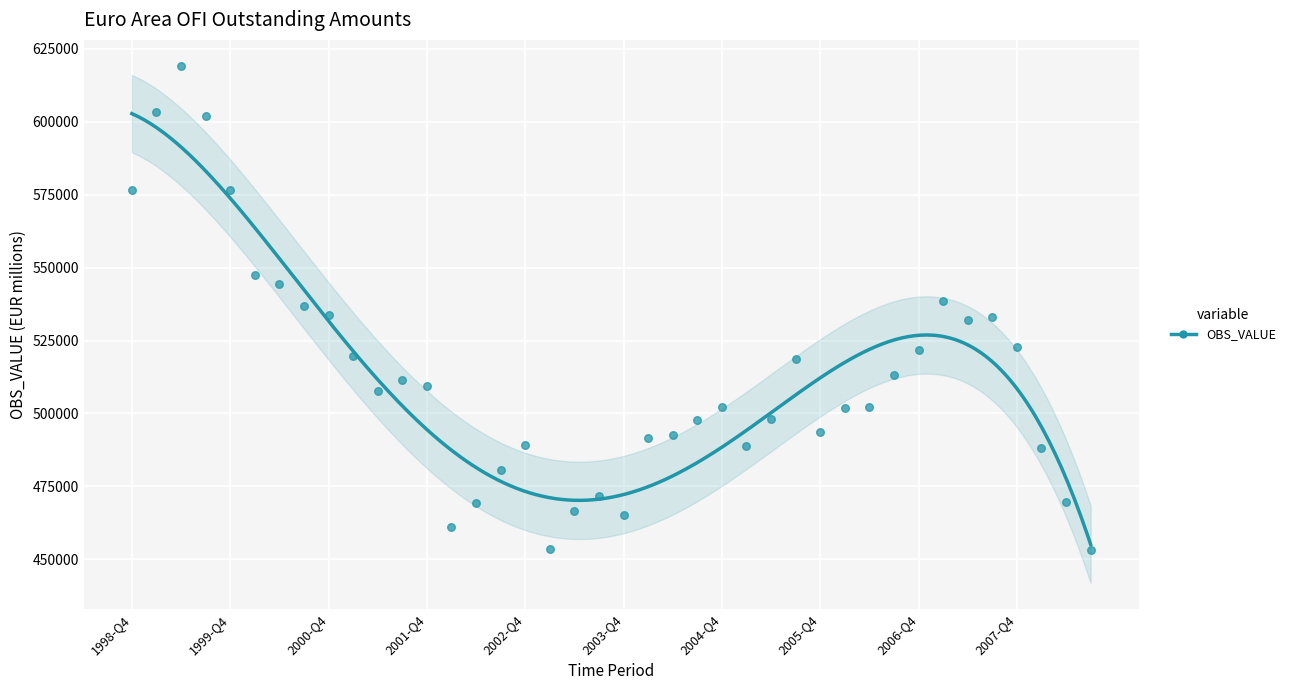

Which has a higher value, 2000-Q1 or 2000-Q4?

2000-Q1